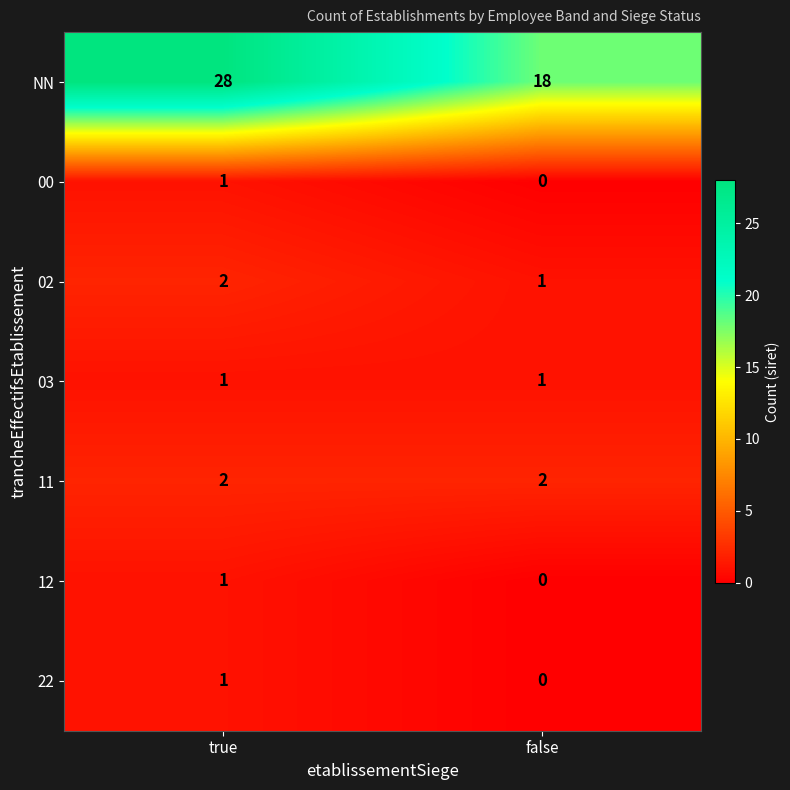

Where is 02 nearest to the value 1?

false